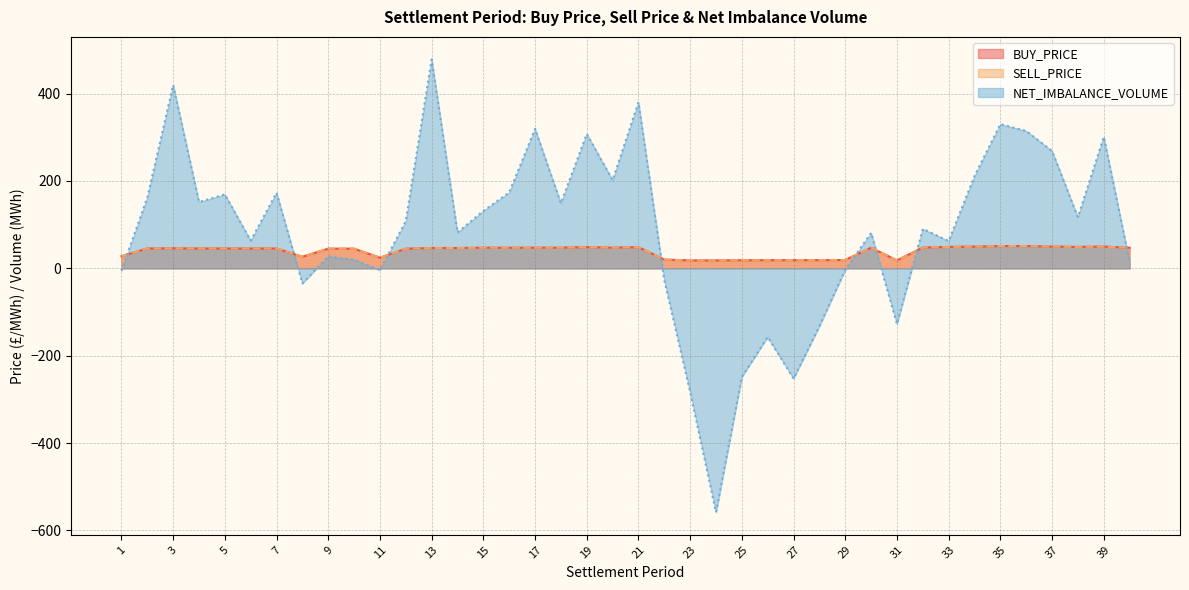

Is it true that SELL_PRICE equals 20.0 at 22?

True